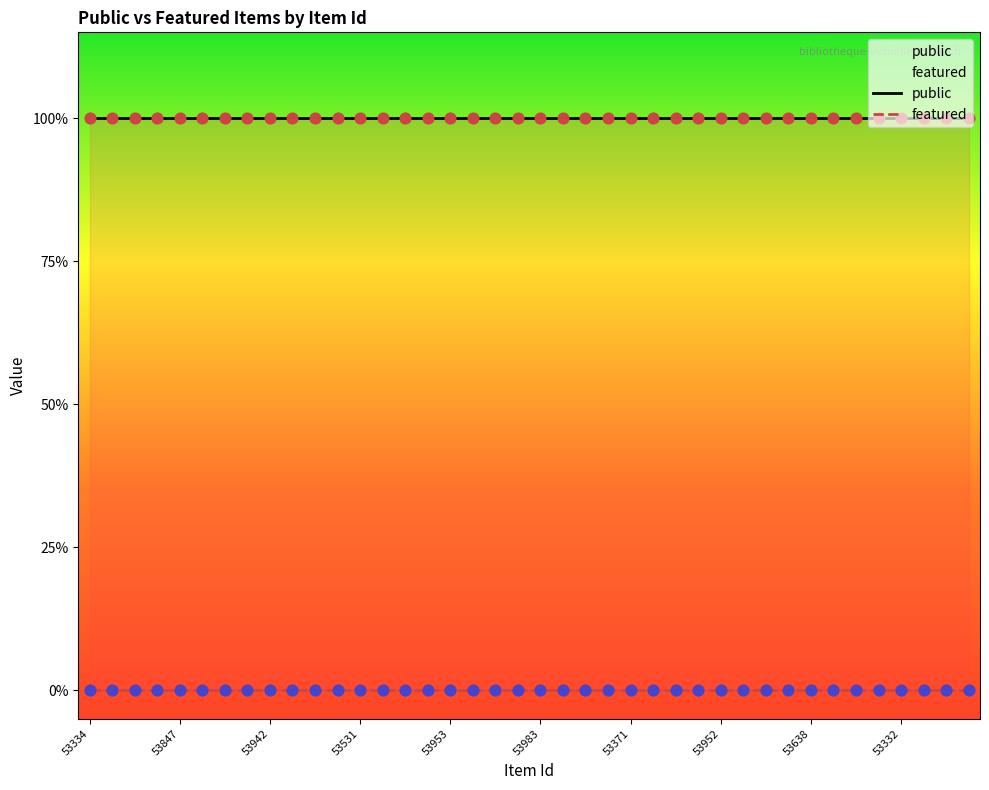

Which series reaches the minimum Y coordinate?

featured